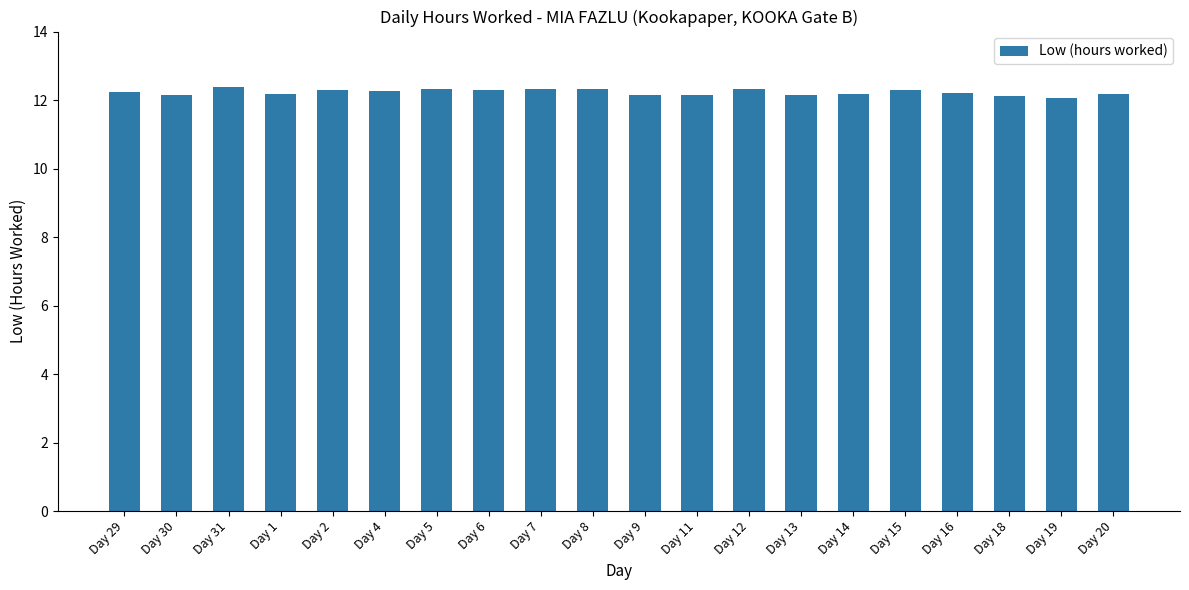

The chart shows a value of 18.4 at Day 31. True or false?

False